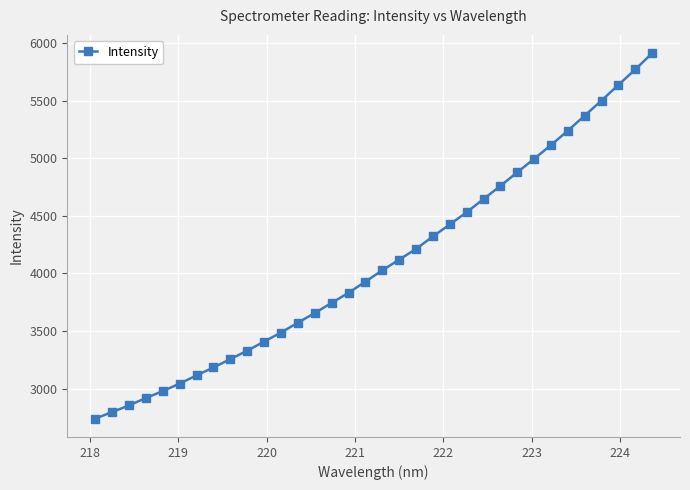

What is the difference between the second highest and second lowest values?

2973.7